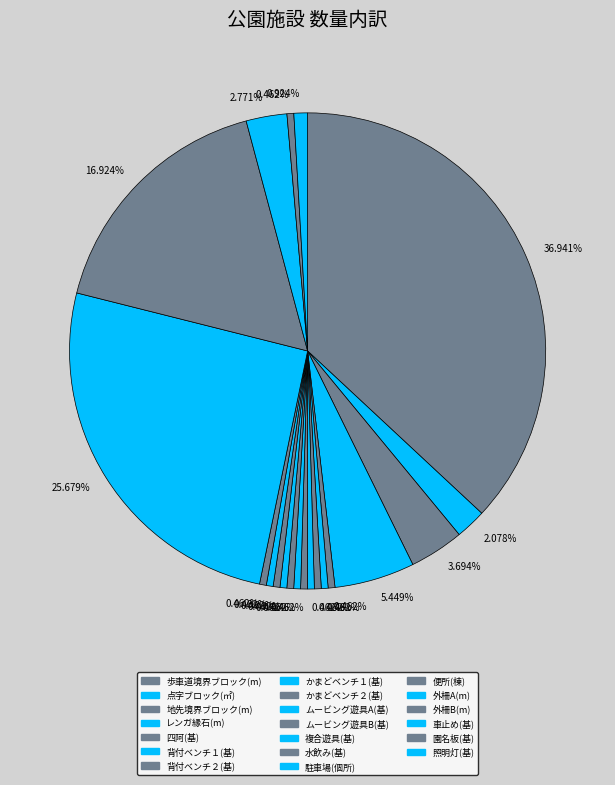

Count the number of slices in the pie.

20